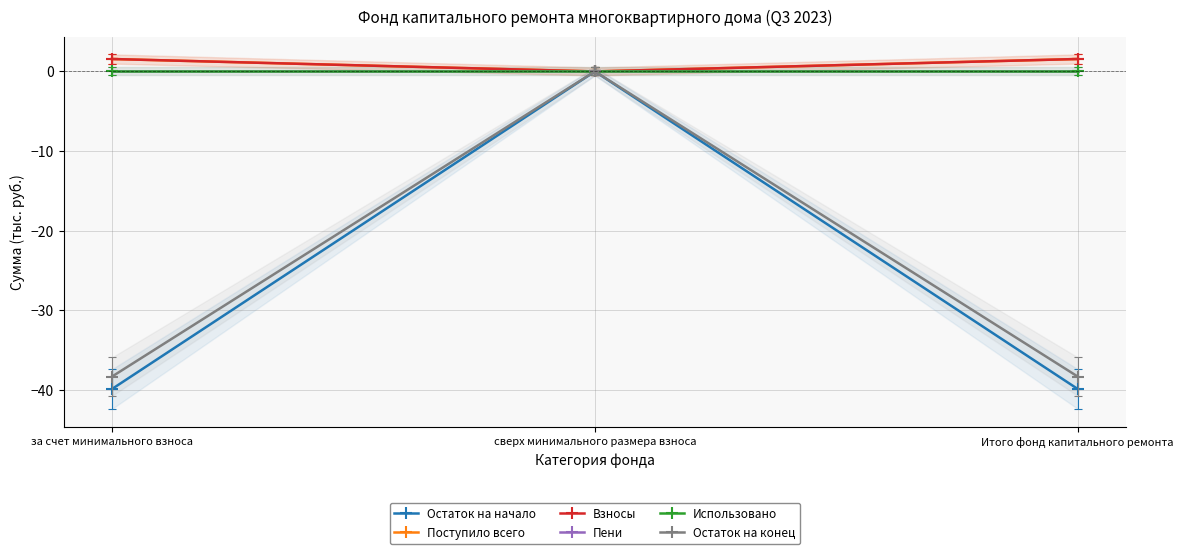

How many data points does each series have?

3